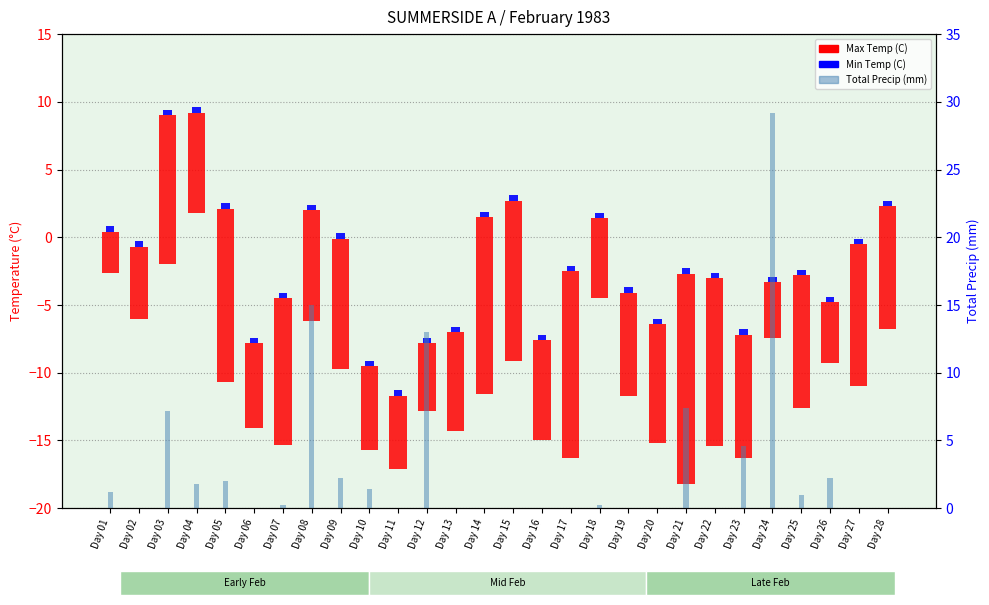

How many distinct data groups are displayed?

3